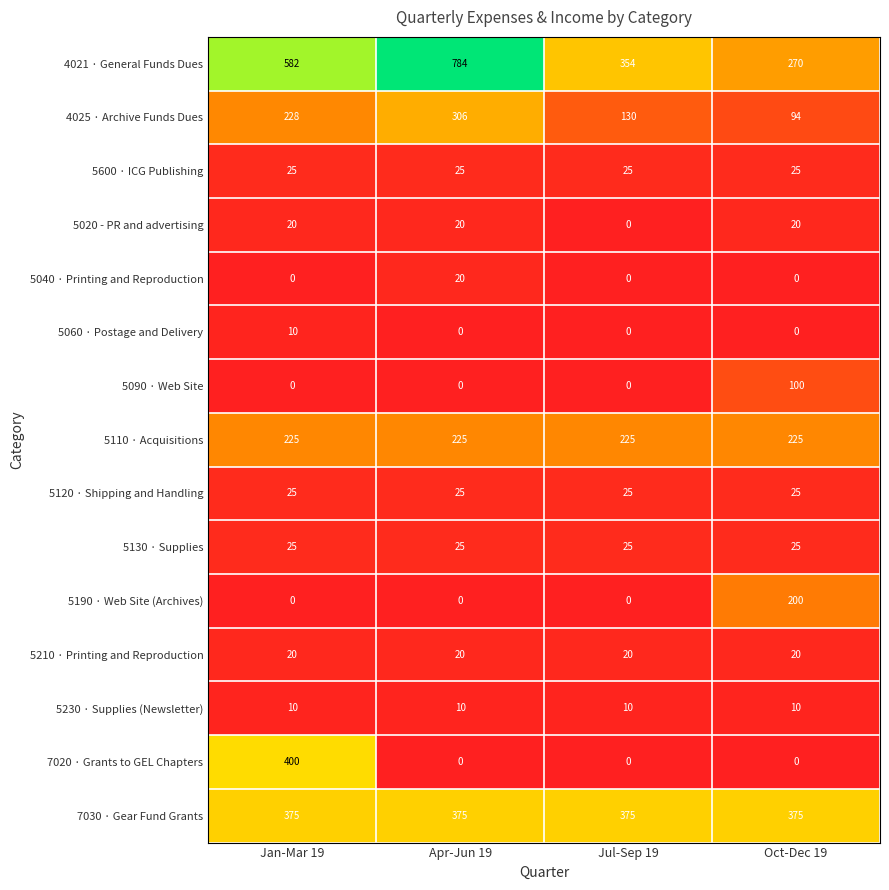

What is the difference between the maximum and second lowest values in the 5060 · Postage and Delivery series?

10